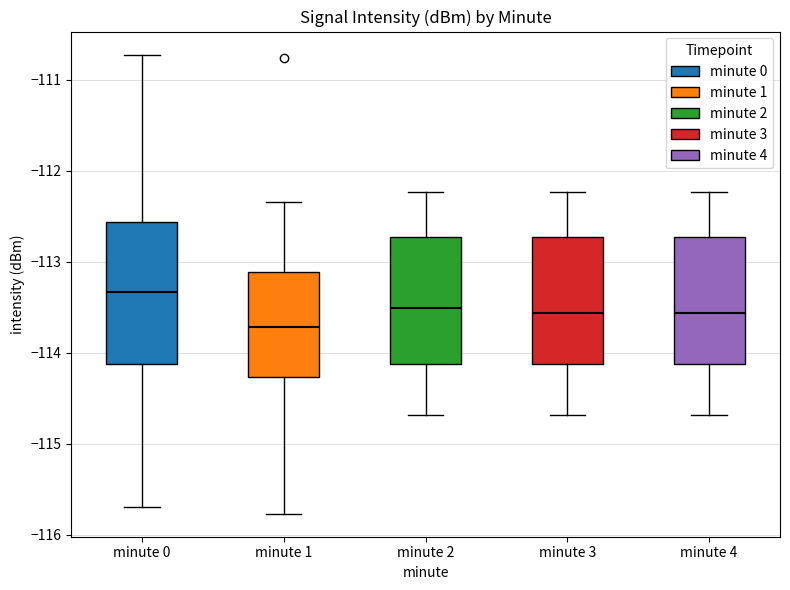

Reading left to right, transcribe this box plot: for each box, give where its median line is, the range the box spans, and where its two whiskers end, as read against the y-axis. The values are not printed on the chart, so give them approximately, as read against the axis.

minute 0: median -113.3, box -114.1 to -112.6, whiskers -115.7 to -110.7
minute 1: median -113.7, box -114.3 to -113.1, whiskers -115.8 to -112.3
minute 2: median -113.5, box -114.1 to -112.7, whiskers -114.7 to -112.2
minute 3: median -113.6, box -114.1 to -112.7, whiskers -114.7 to -112.2
minute 4: median -113.6, box -114.1 to -112.7, whiskers -114.7 to -112.2